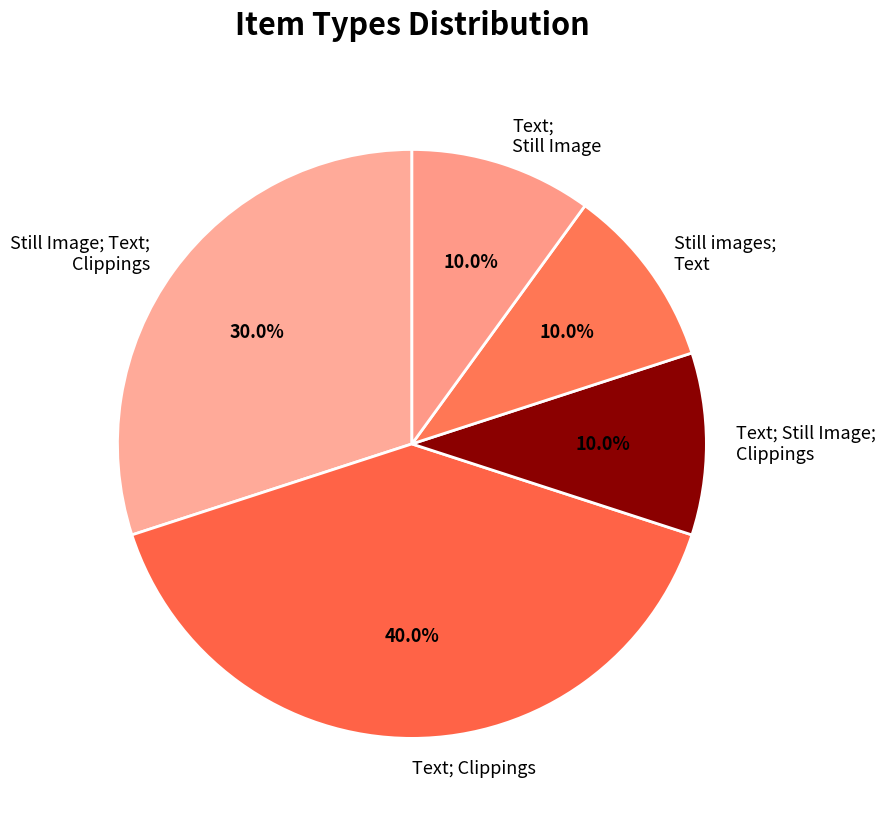

Combined, do Text; Still Image; Clippings and Still images; Text account for over 50%?

No